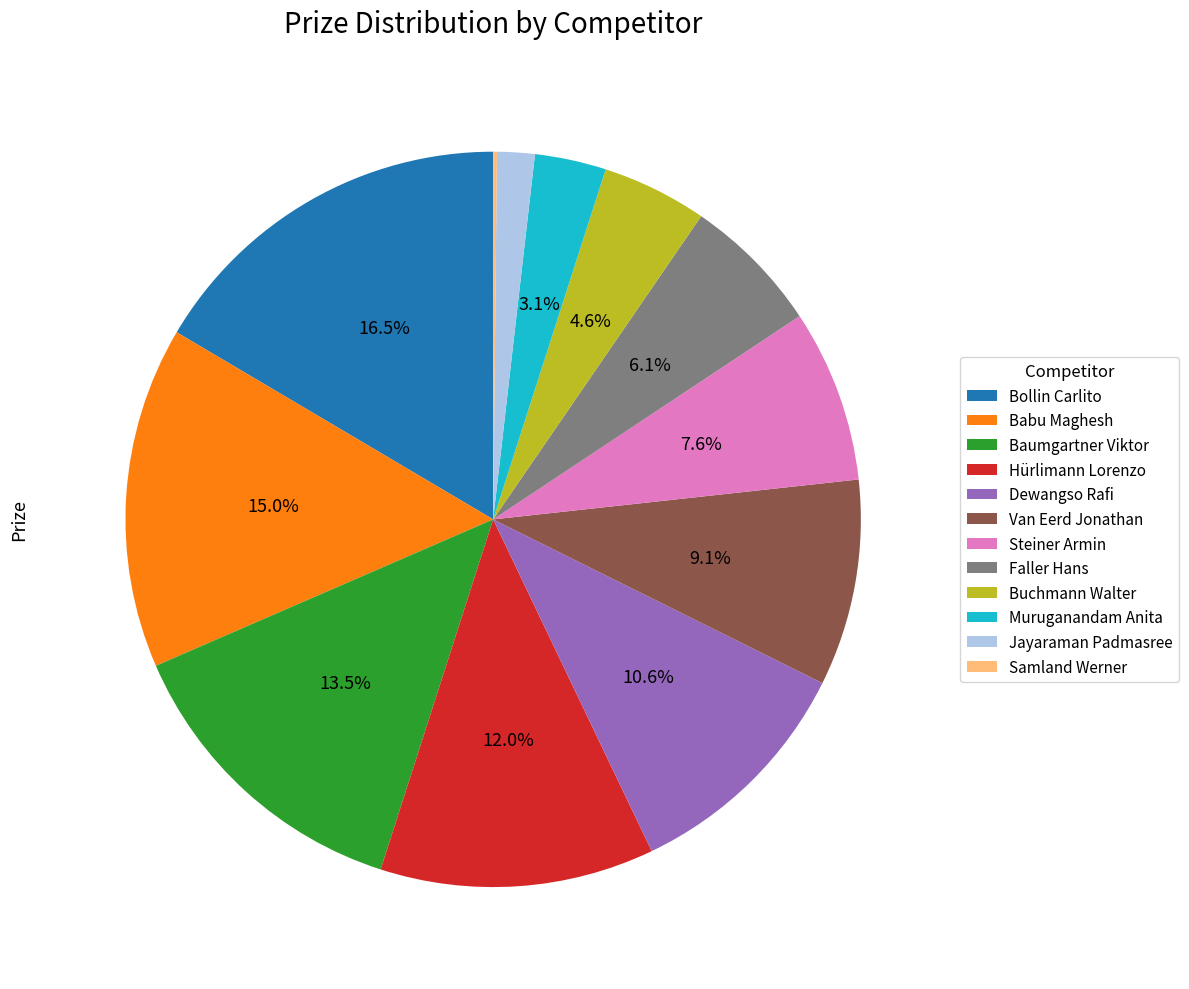

What percentage is NOT represented by Van Eerd Jonathan?

90.9%